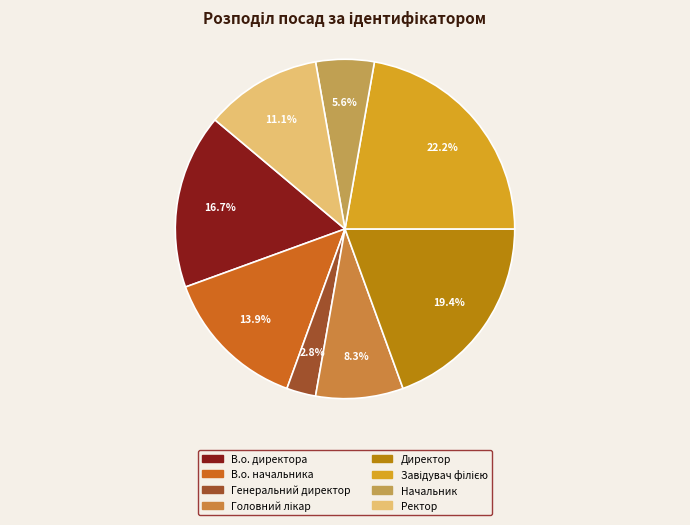

Which category has the smallest portion of the pie?

Генеральний директор